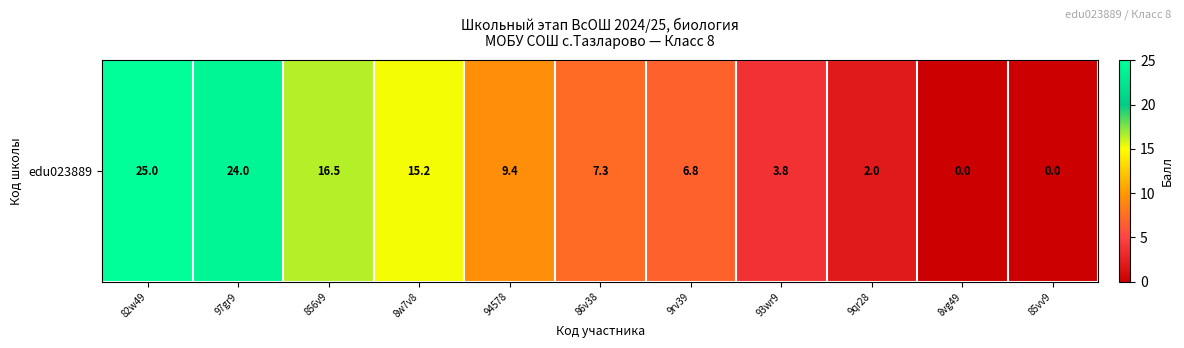

Where does the data first go above 7?

82w49